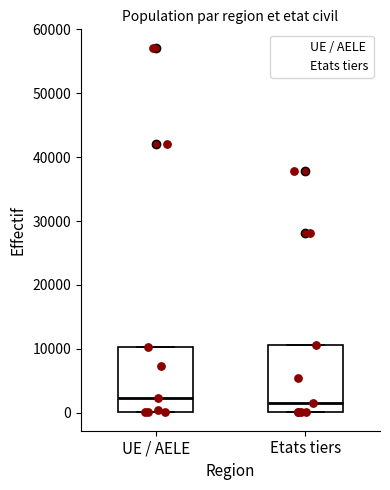

Reading left to right, read every box against the y-axis: the position of its median line, the range the box covers, and the ends of its whiskers. The values are not printed on the chart, so give them approximately, as read against the axis.

UE / AELE: median 2000, box 0 to 10000, whiskers 0 to 10000
Etats tiers: median 1000, box 0 to 11000, whiskers 0 to 11000